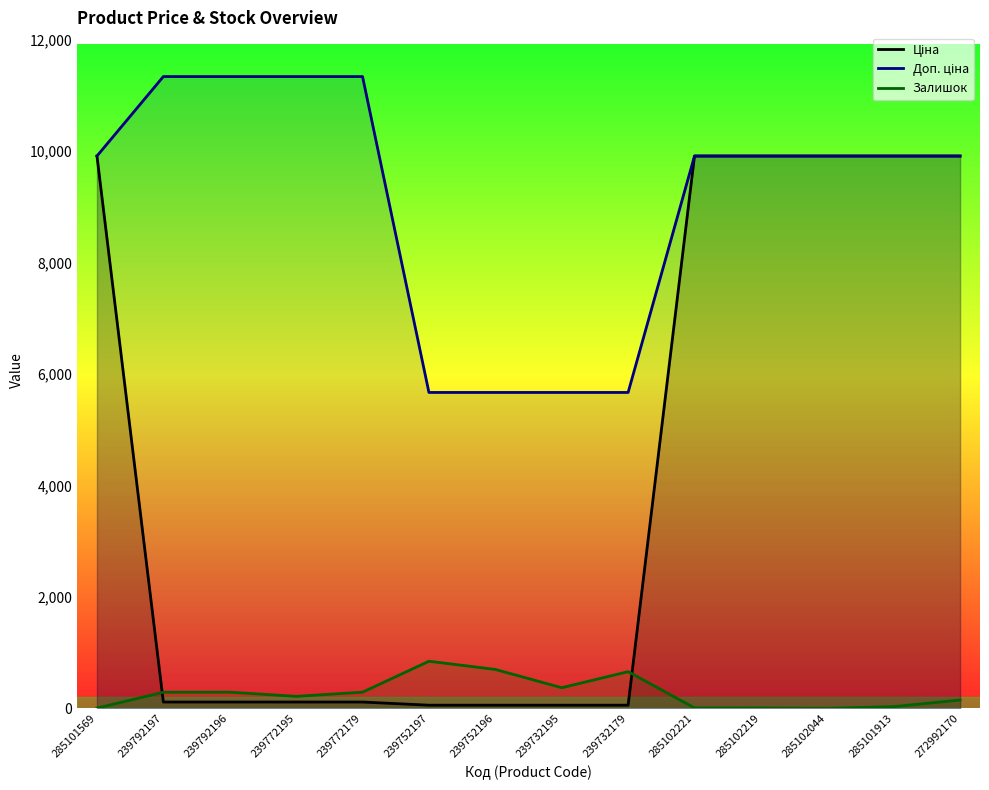

Read the Доп. ціна value at 285101569.

9908.5